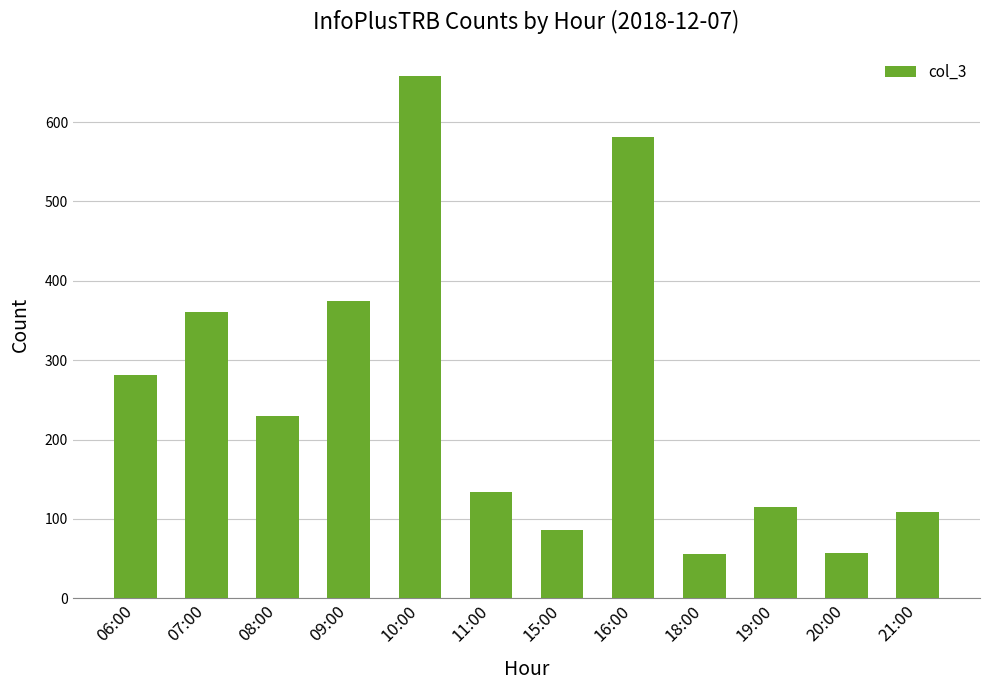

What is the average value?

254